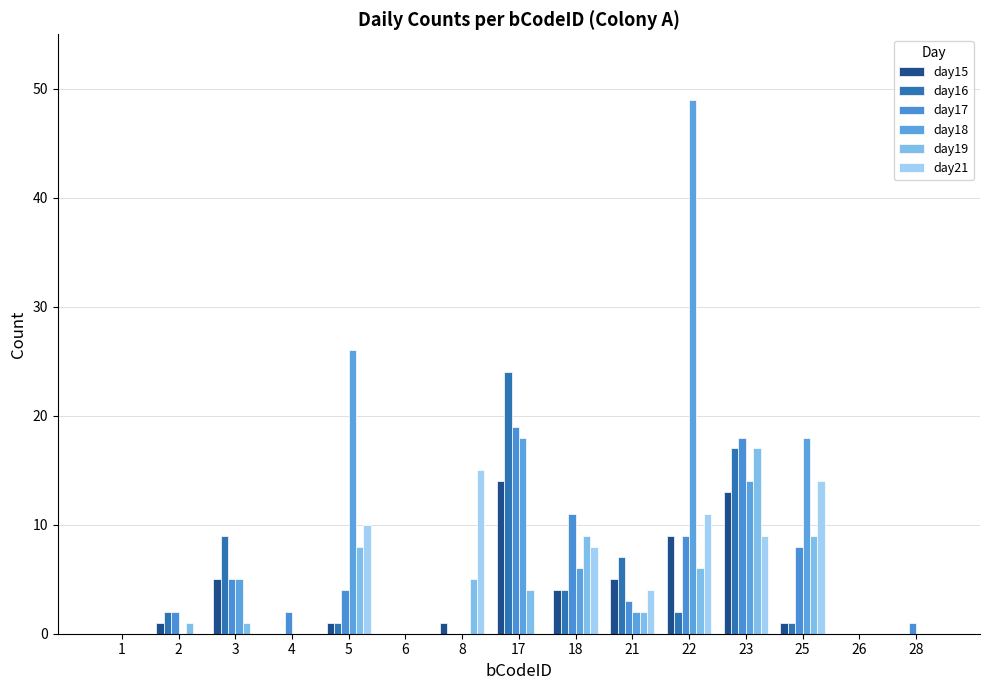

Reading right to left, extract all data points from this chart.

day15: 28=0	26=0	25=1	23=13	22=9	21=5	18=4	17=14	8=1	6=0	5=1	4=0	3=5	2=1	1=0
day16: 28=0	26=0	25=1	23=17	22=2	21=7	18=4	17=24	8=0	6=0	5=1	4=0	3=9	2=2	1=0
day17: 28=1	26=0	25=8	23=18	22=9	21=3	18=11	17=19	8=0	6=0	5=4	4=2	3=5	2=2	1=0
day18: 28=0	26=0	25=18	23=14	22=49	21=2	18=6	17=18	8=0	6=0	5=26	4=0	3=5	2=0	1=0
day19: 28=0	26=0	25=9	23=17	22=6	21=2	18=9	17=4	8=5	6=0	5=8	4=0	3=1	2=1	1=0
day21: 28=0	26=0	25=14	23=9	22=11	21=4	18=8	17=0	8=15	6=0	5=10	4=0	3=0	2=0	1=0